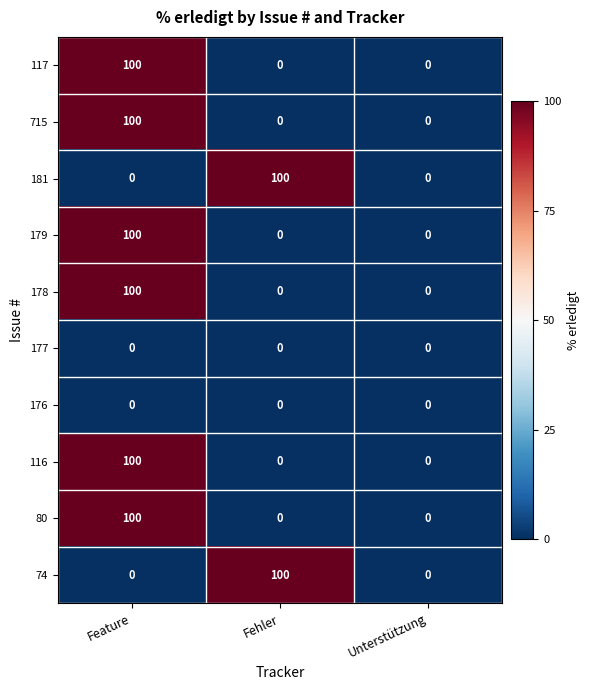

At which category is the sum across all series the highest?

Feature